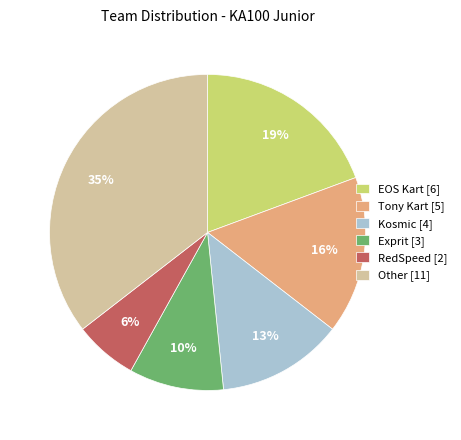

What percentage is the Other [11] slice, to the nearest percent?

35%